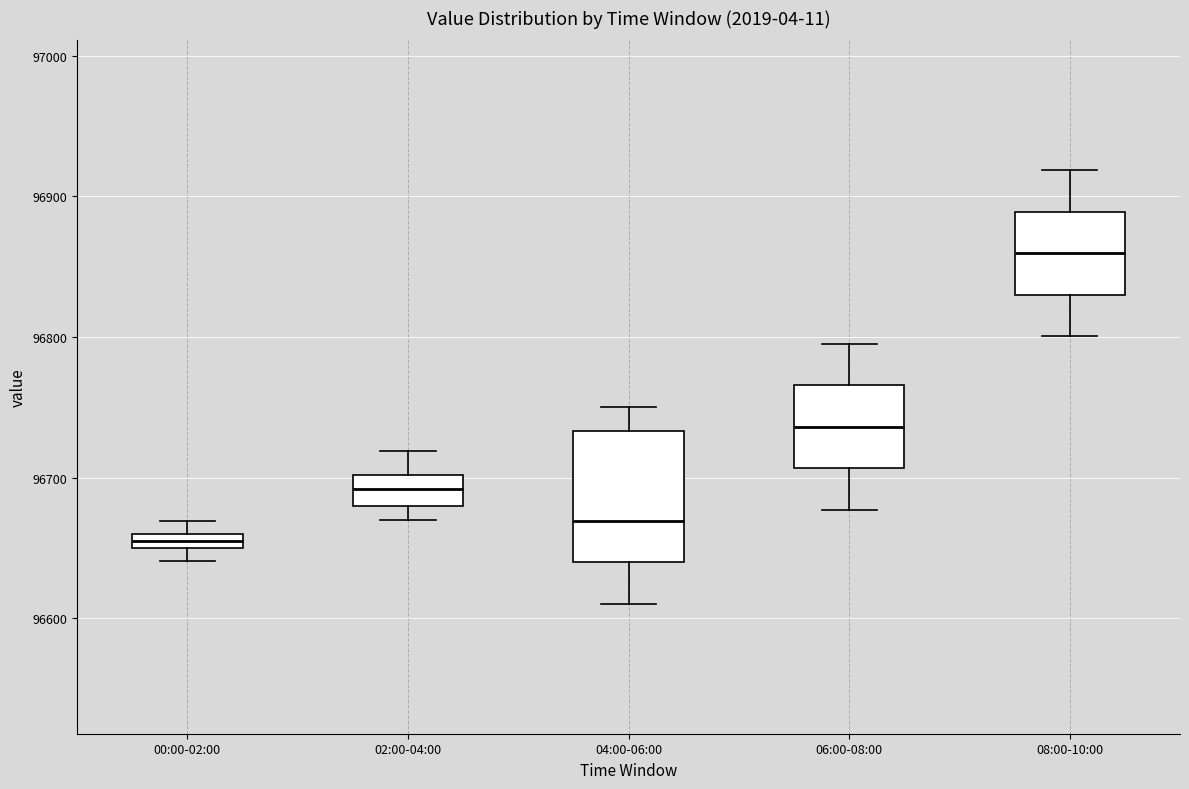

Which box's median line is the highest?

08:00-10:00